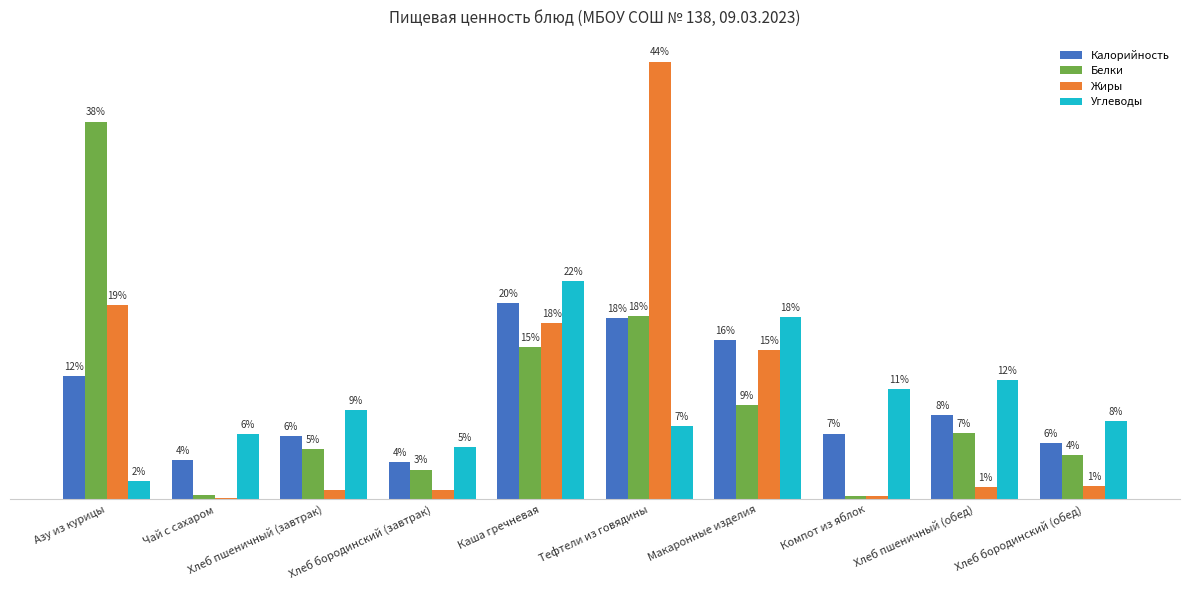

What is the difference between the highest and lowest values at Хлеб пшеничный (завтрак)?

8.0